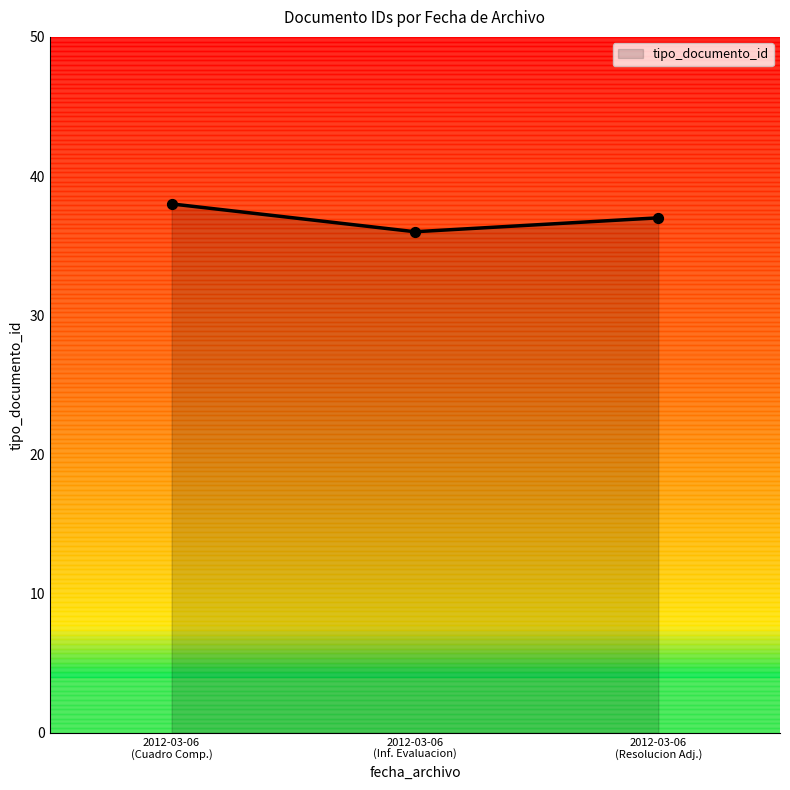

Between 2012-03-06 (Resolucion de Adjudicacion) and 2012-03-06 (Cuadro Comparativo), which is larger?

2012-03-06 (Cuadro Comparativo)